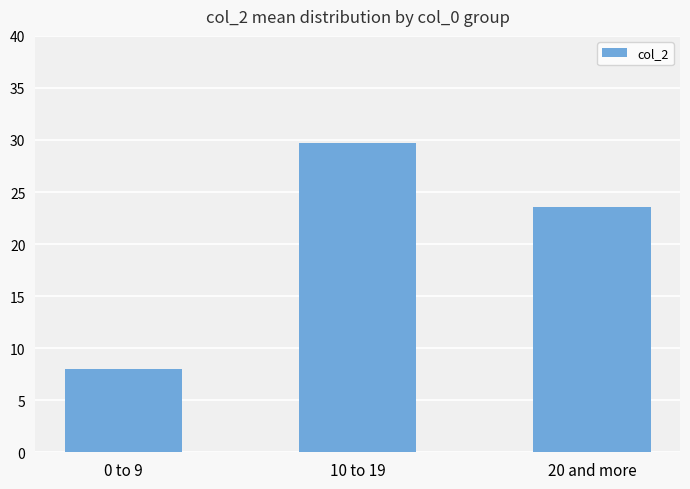

Reading right to left, what are all the values shown in this chart?

20 and more=23.6	10 to 19=29.8	0 to 9=8.0